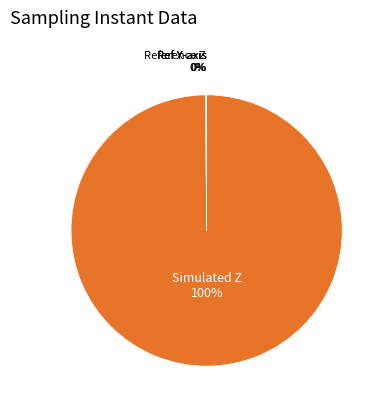

To the nearest percent, what is the difference between the largest and smallest slice percentages?

100%